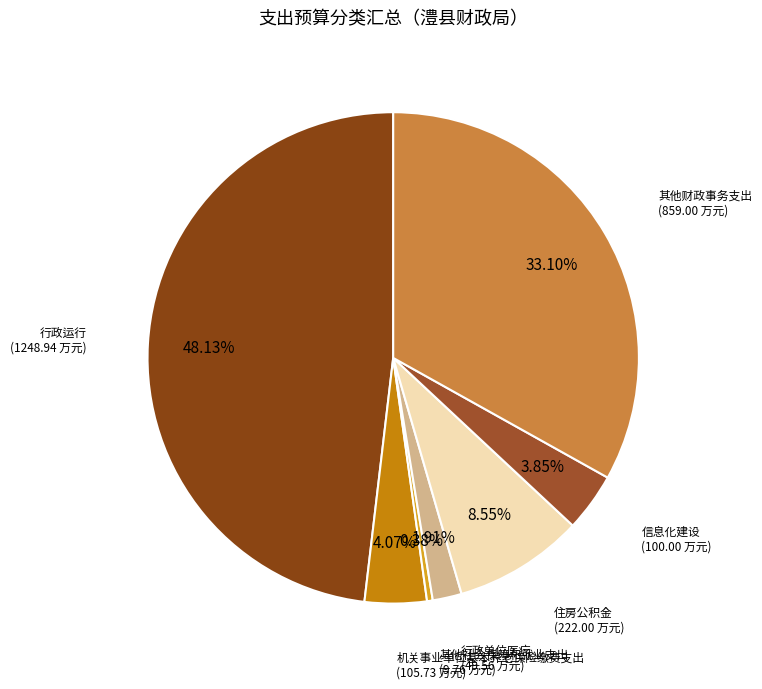

How many slices are in this pie chart?

7